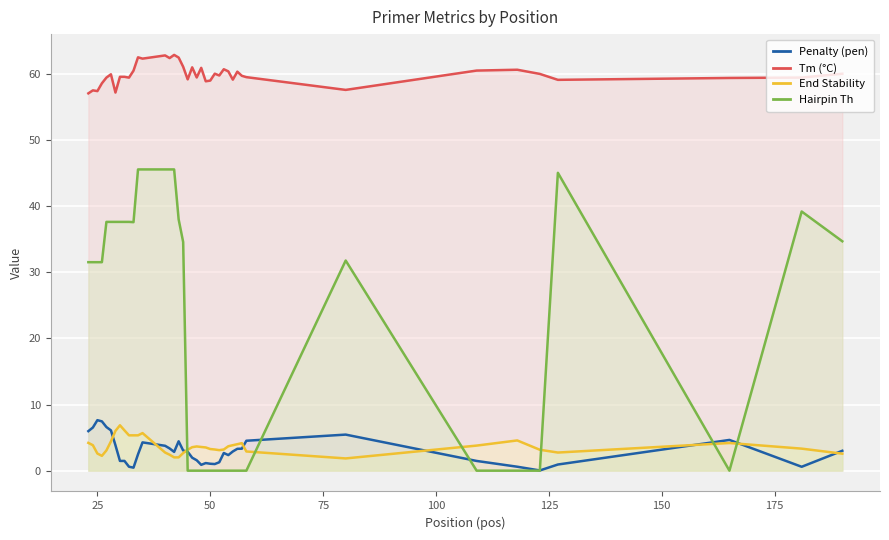

True or false: Tm (°C) and Penalty (pen) intersect in this chart.

False